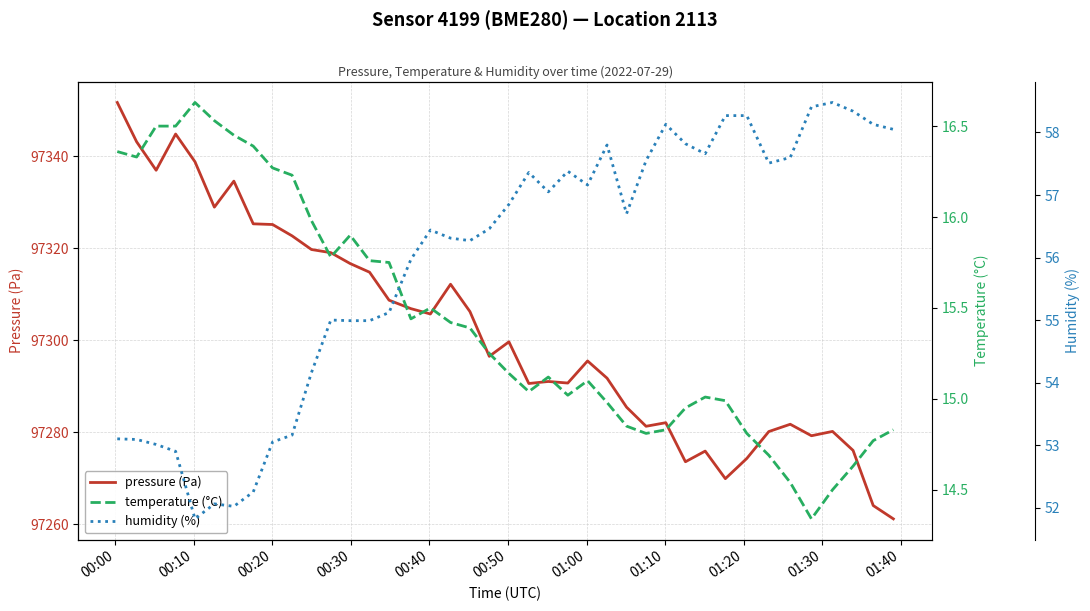

What is the difference between the maximum and minimum values in the pressure (Pa) series?

90.6